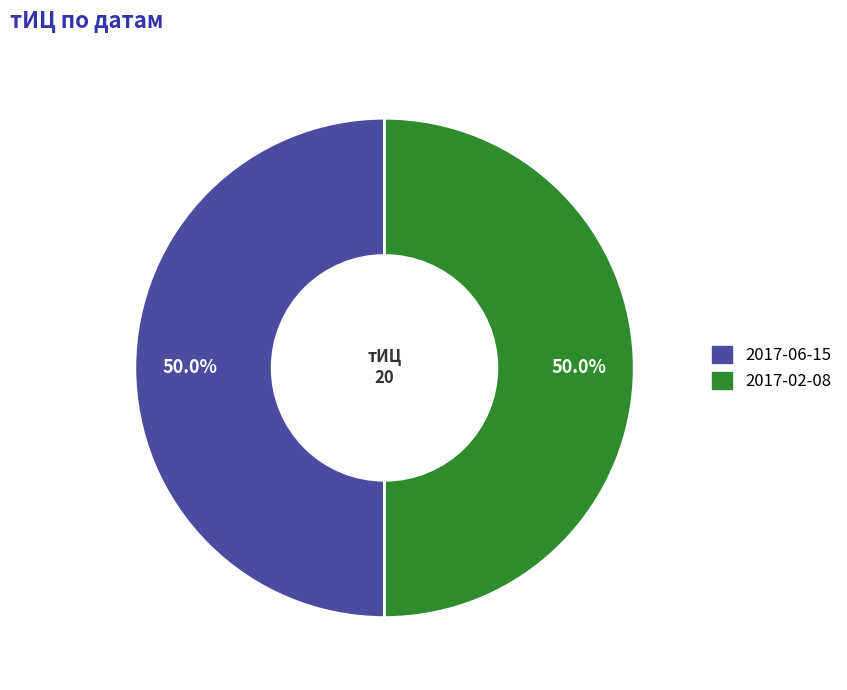

How many segments does this pie chart have?

2